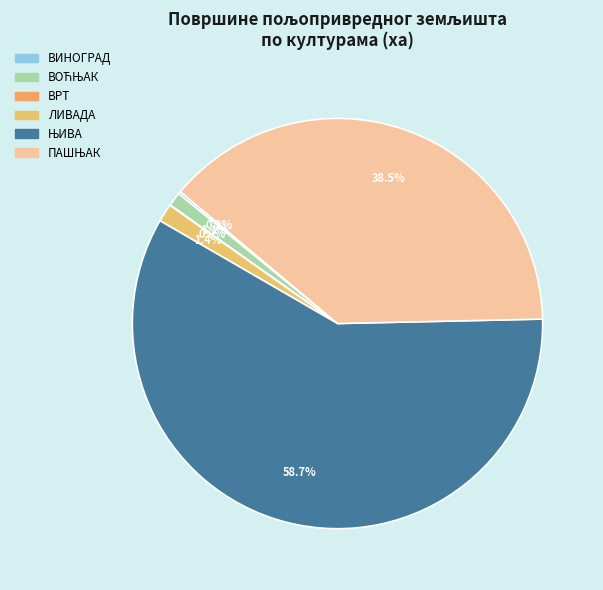

Count the number of slices in the pie.

6